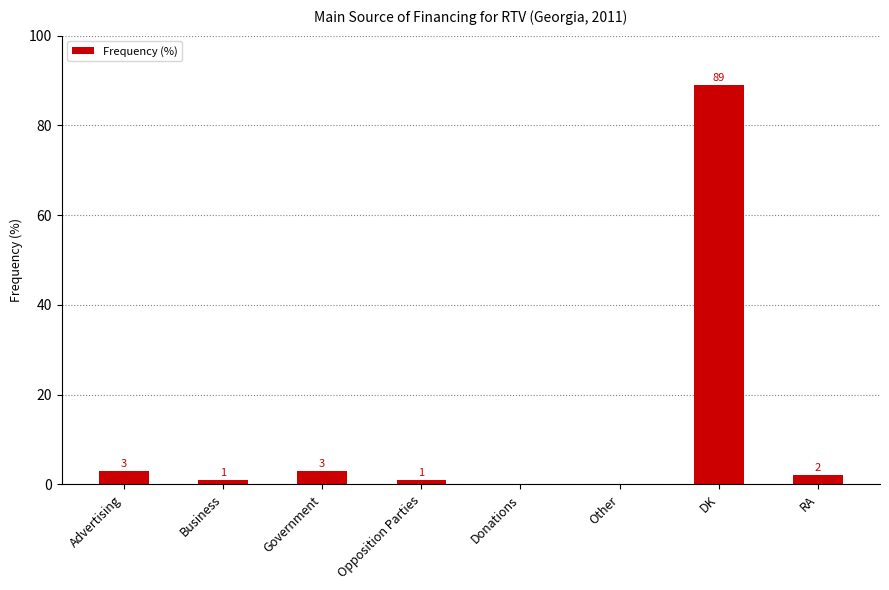

What is the maximum value shown in the chart?

89